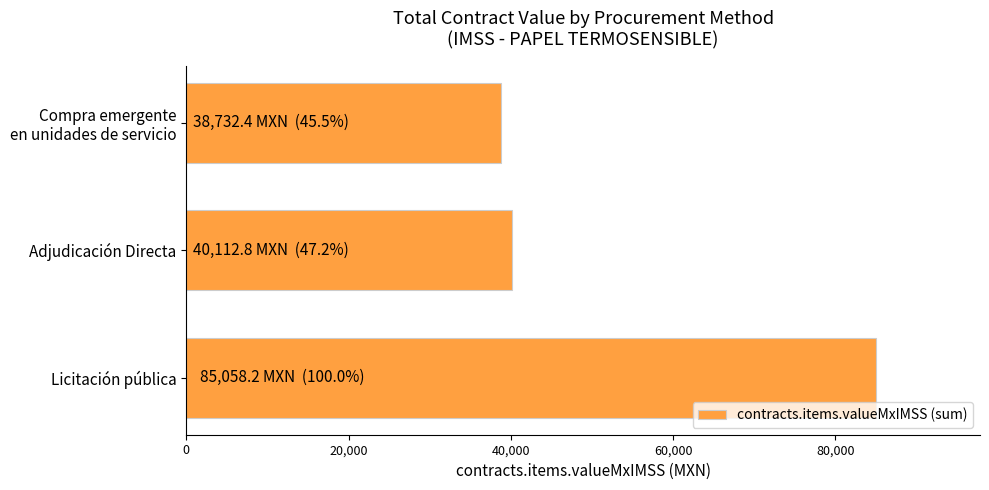

Are the bars grouped side by side (vs. stacked)?

No